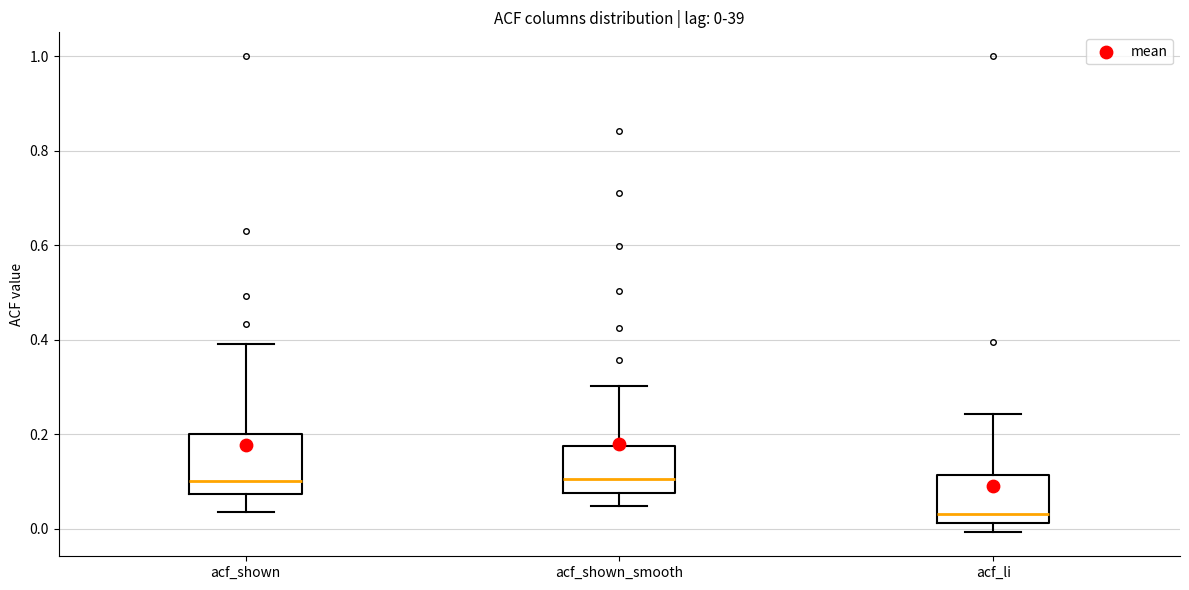

Which box is the tallest, from its lower edge to its upper edge?

acf_shown